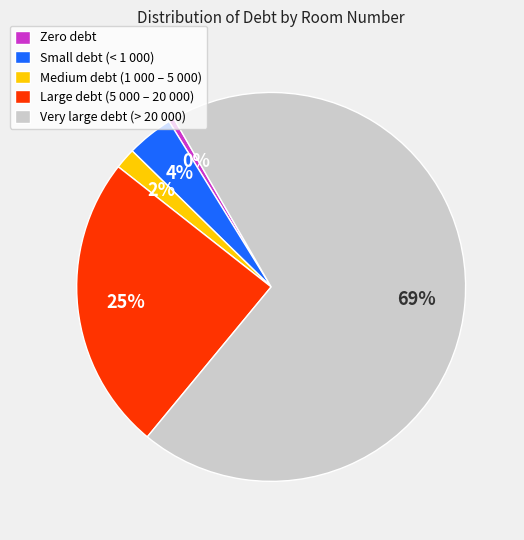

Rank the categories by value from highest to lowest.

Very large debt (> 20 000), Large debt (5 000 – 20 000), Small debt (< 1 000), Medium debt (1 000 – 5 000), Zero debt